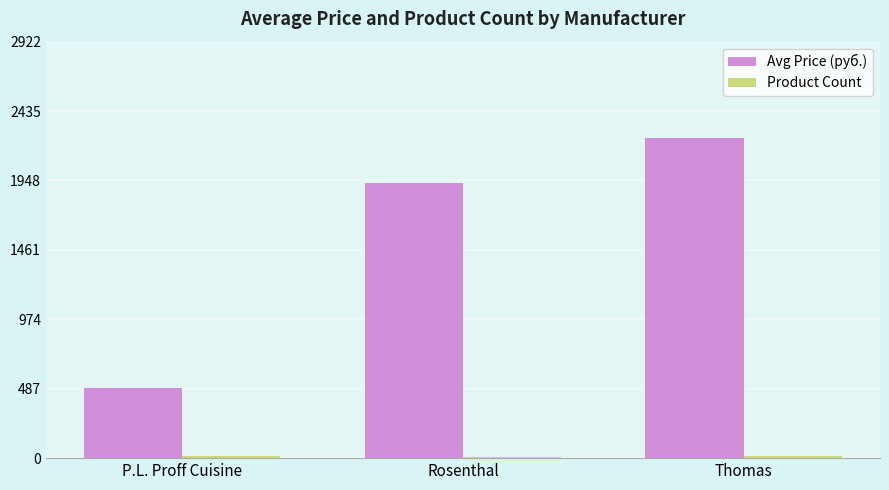

What position from the left is Rosenthal?

2